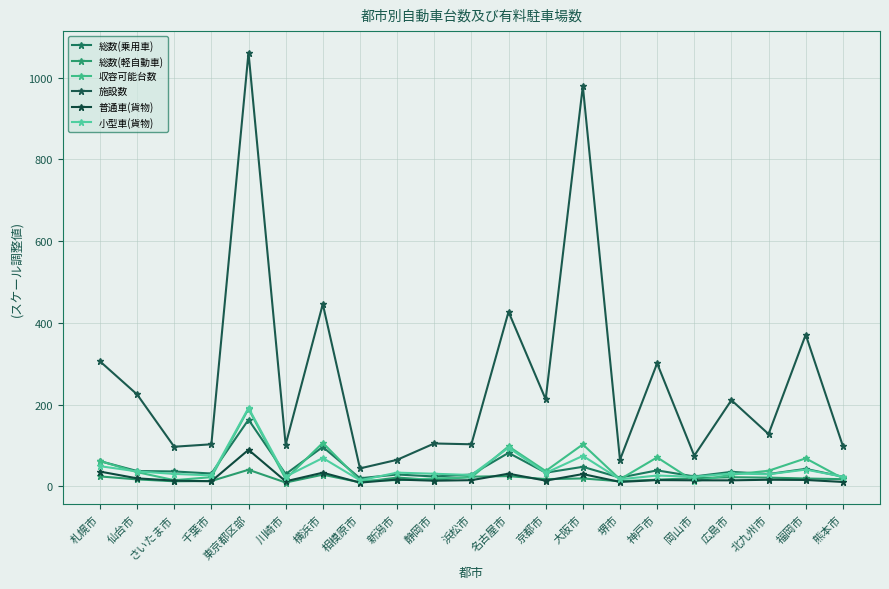

Rank the series by their maximum value, from highest to lowest.

施設数, 小型車(貨物), 収容可能台数, 総数(乗用車), 普通車(貨物), 総数(軽自動車)